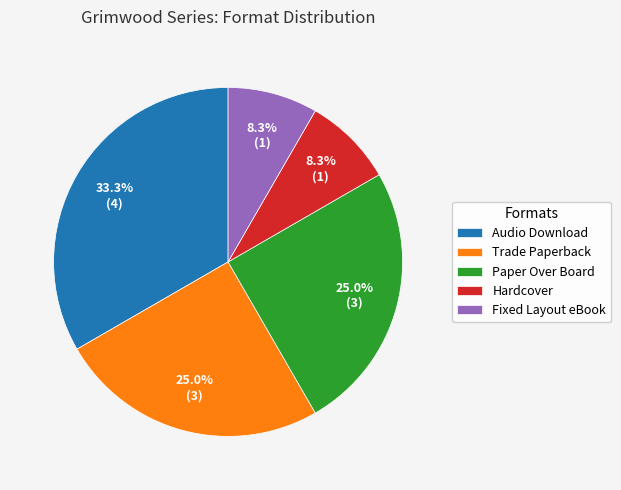

What percentage is the Audio Download slice, to the nearest percent?

33%